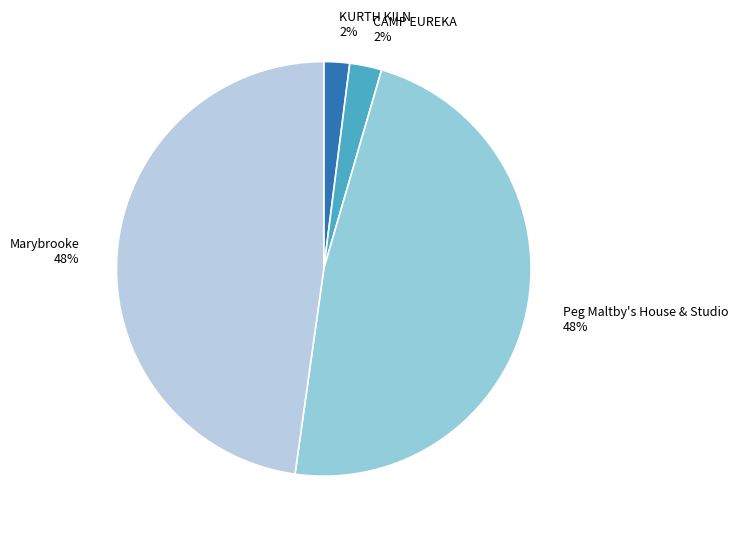

Between Peg Maltby's House & Studio and CAMP EUREKA, which is larger?

Peg Maltby's House & Studio